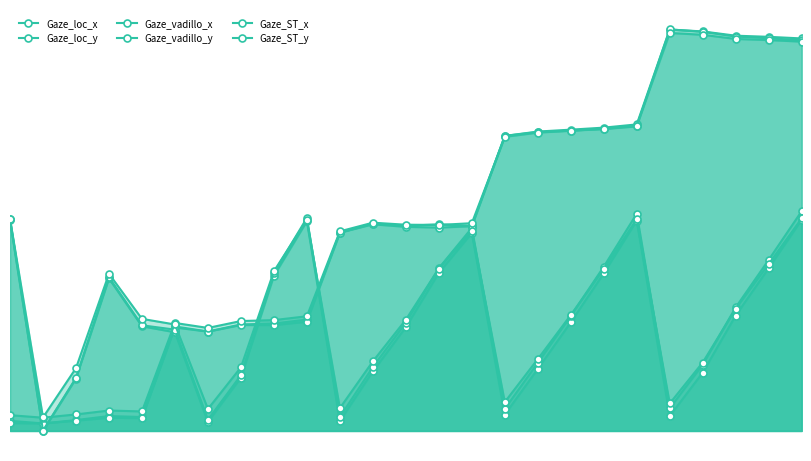

What is the total value across all series at 7?

2497.9